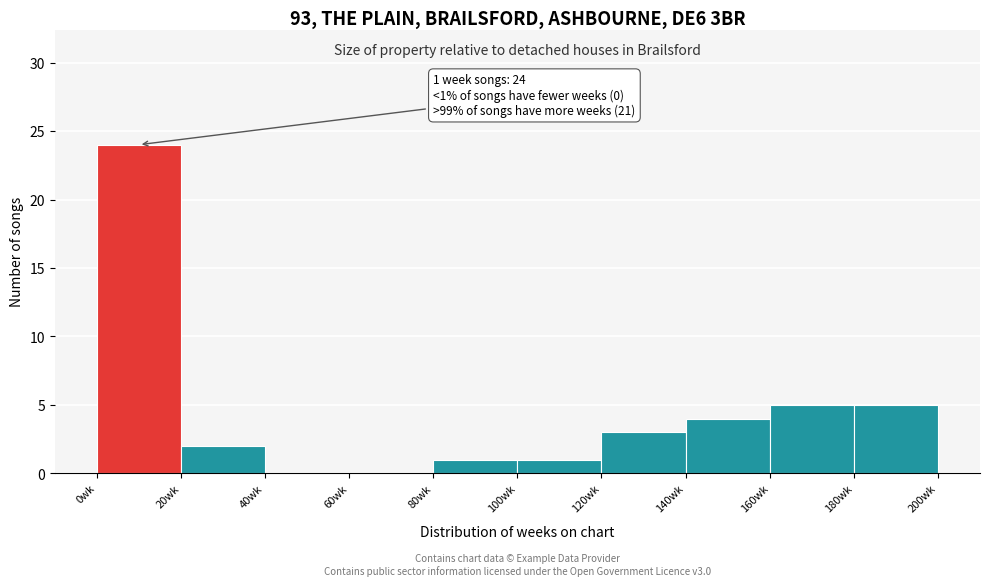

Over which range of the x-axis is the bar tallest?

0 to 20